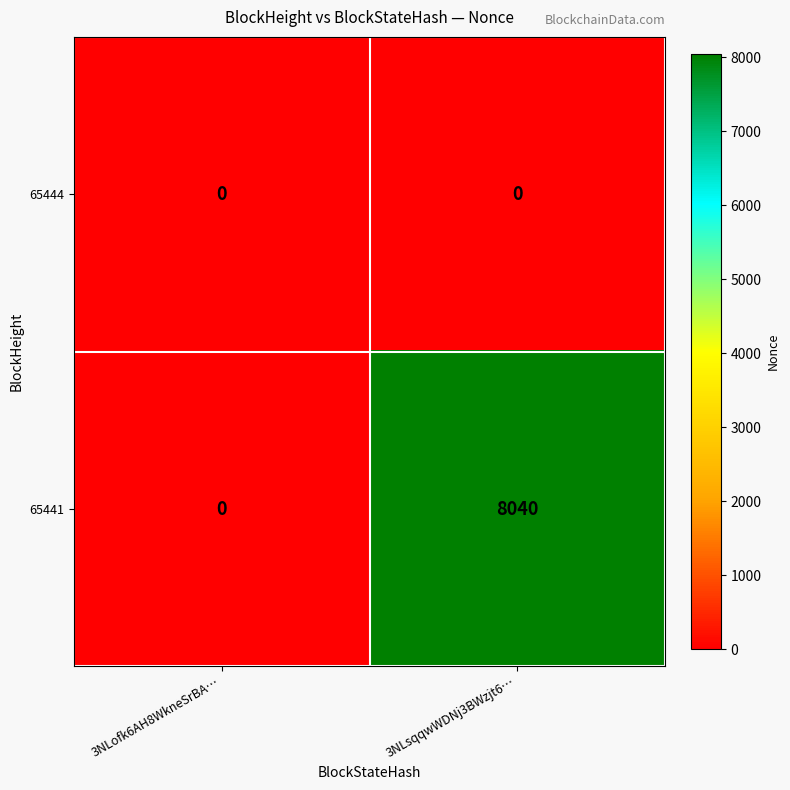

Rank the series at 3NLsqqwWDNj3BWzjt6… from highest to lowest value.

65441, 65444